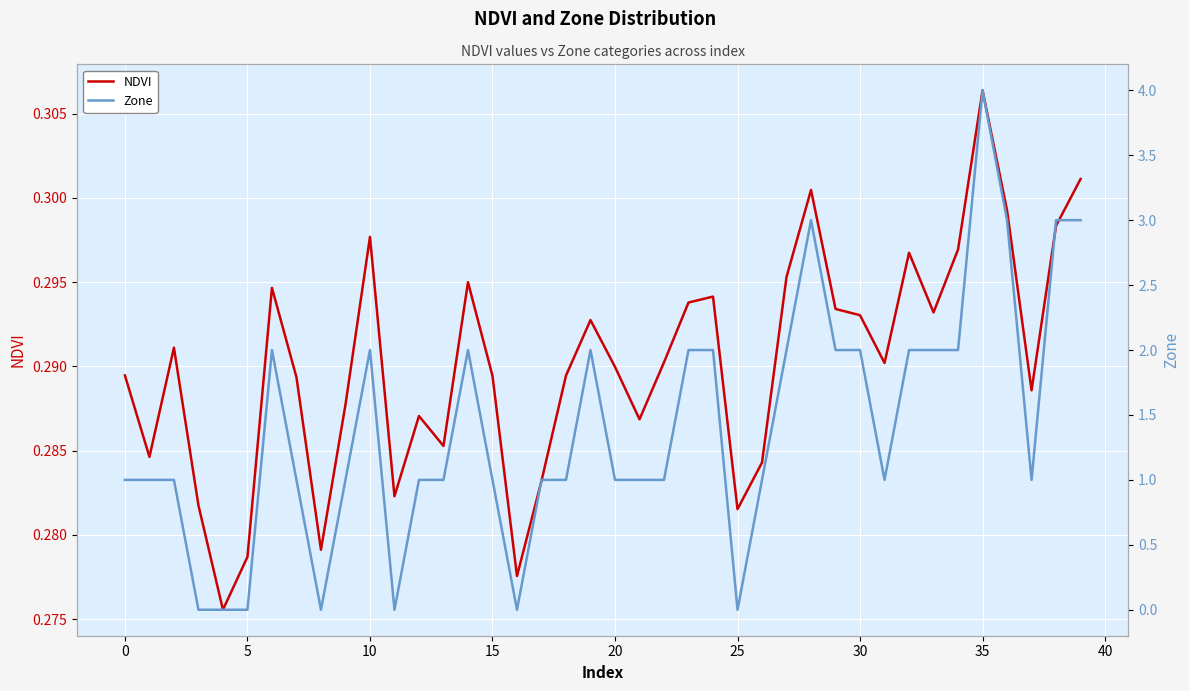

Between 23 and 30, which is larger?

23